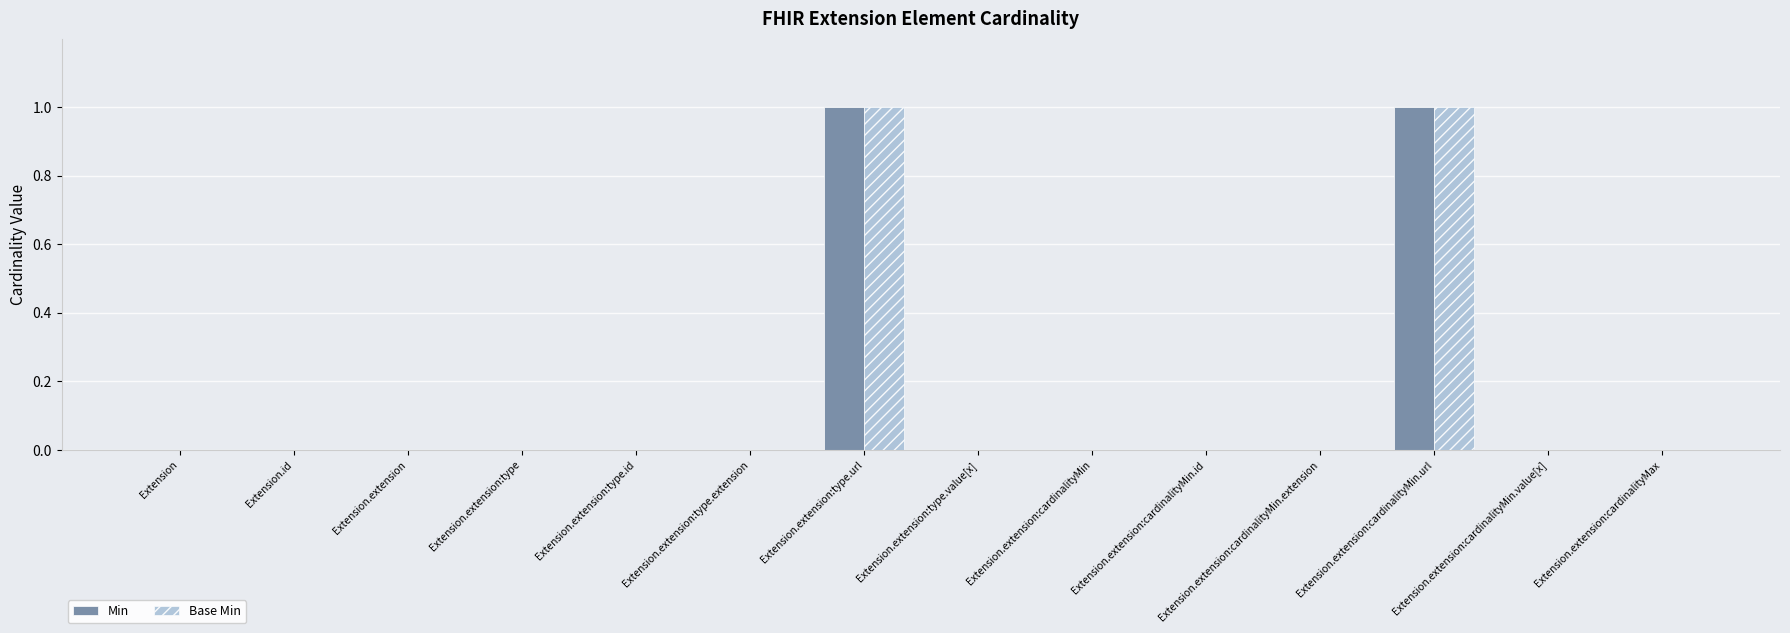

Is it true that Base Min equals 0 at Extension.extension:type.id?

True